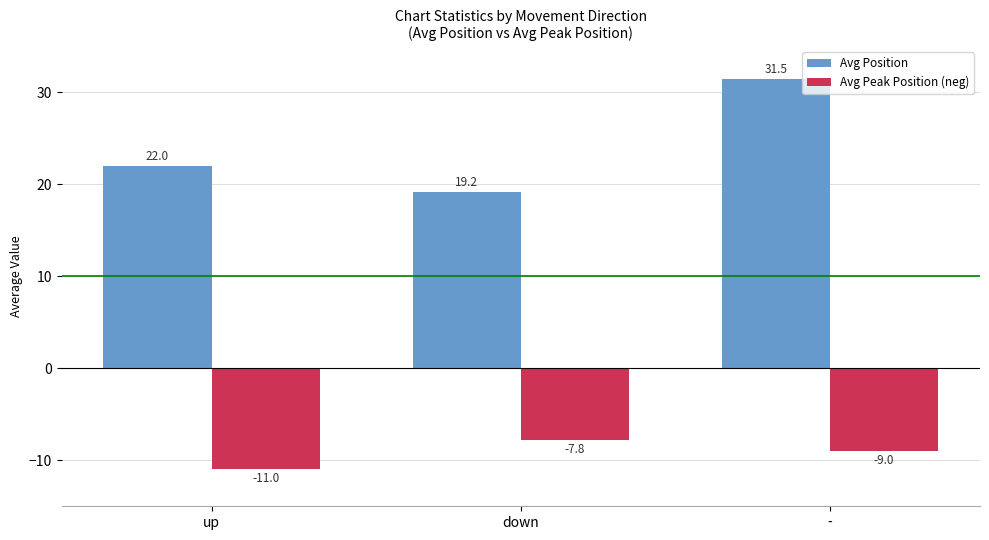

What is the smallest value displayed?

-11.0